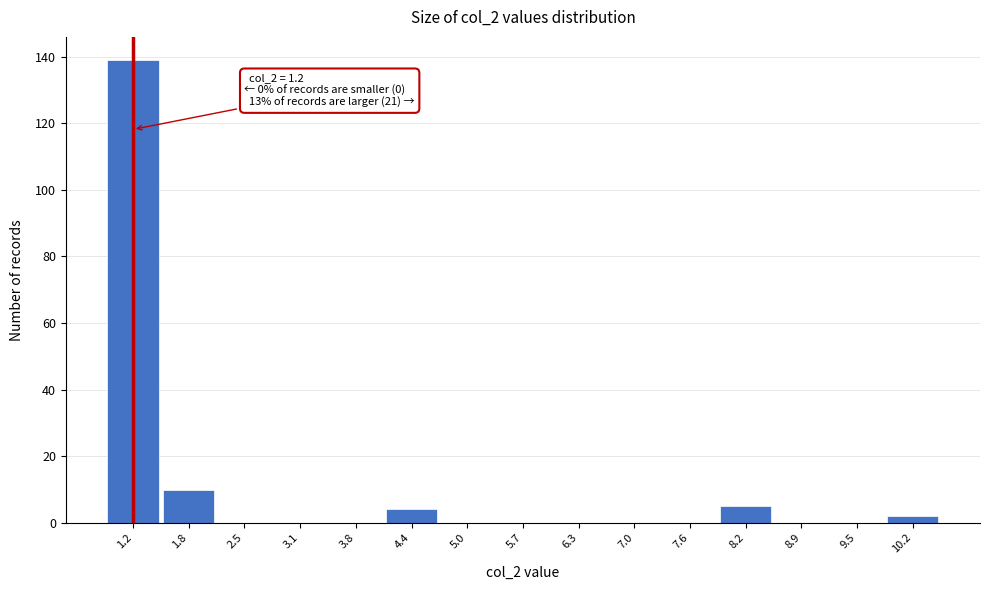

Reading right to left, extract all data points from this chart.

10.2=2	9.5=0	8.9=0	8.2=5	7.6=0	7.0=0	6.3=0	5.7=0	5.0=0	4.4=4	3.8=0	3.1=0	2.5=0	1.8=10	1.2=139